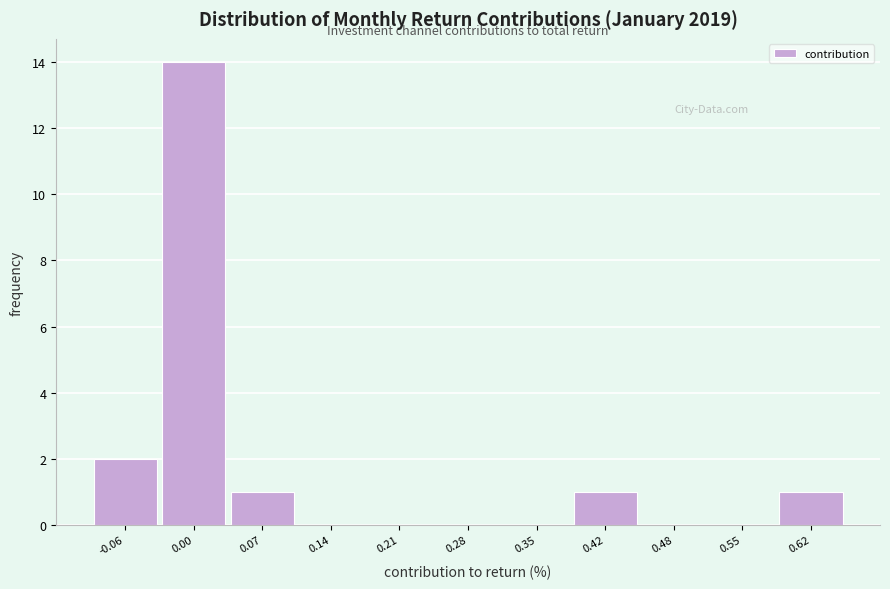

Reading left to right, list every bar in this chart as the range it spans on the x-axis followed by its height. Neither the bar edges nor the heights are printed on the chart, so give them approximately, as read against the axes.

-0.10 to -0.03: 2
-0.03 to 0.04: 14
0.04 to 0.11: 1
0.11 to 0.18: 0
0.18 to 0.24: 0
0.24 to 0.31: 0
0.31 to 0.38: 0
0.38 to 0.45: 1
0.45 to 0.52: 0
0.52 to 0.59: 0
0.59 to 0.66: 1